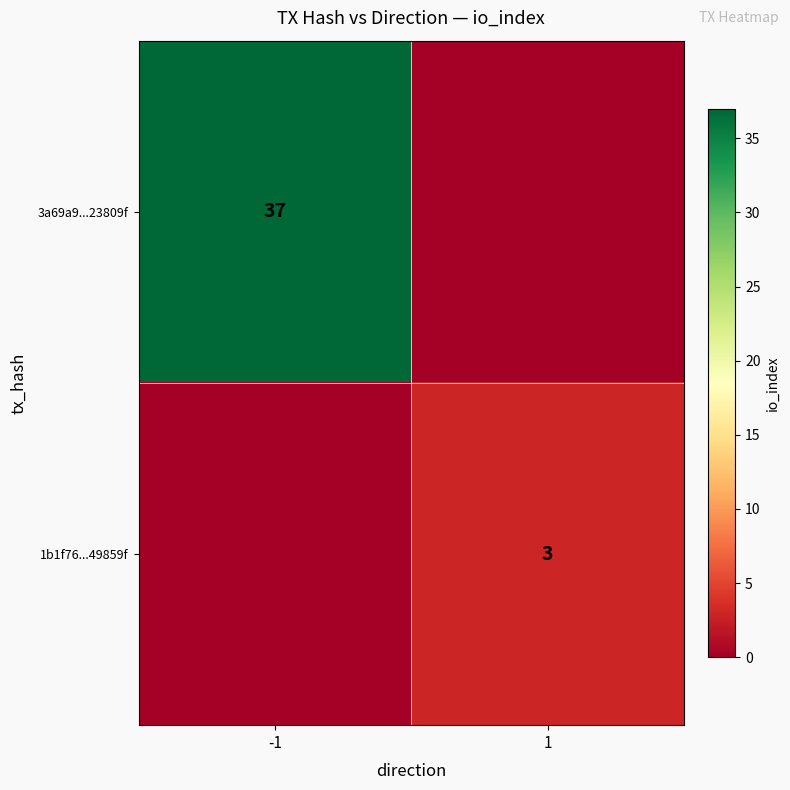

Which has a higher value, 1 or -1?

-1